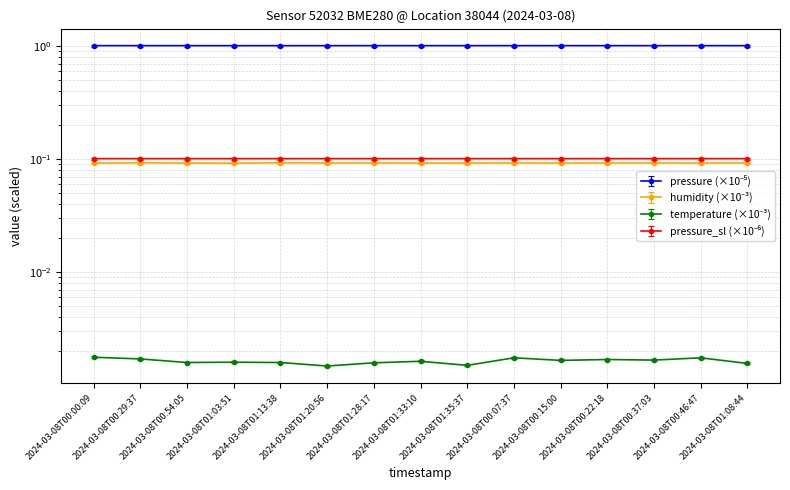

True or false: humidity and temperature intersect in this chart.

False